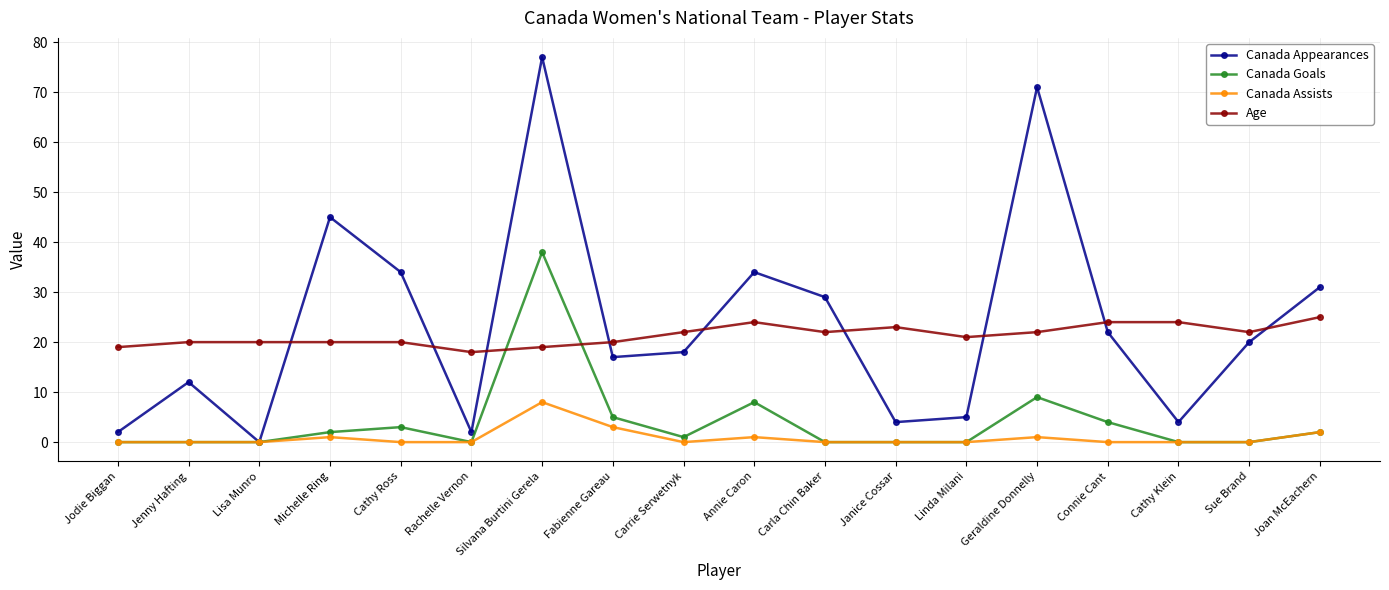

Reading left to right, extract all data points from this chart.

Canada Appearances: Jodie Biggan=2	Jenny Hafting=12	Lisa Munro=0	Michelle Ring=45	Cathy Ross=34	Rachelle Vernon=2	Silvana Burtini Gerela=77	Fabienne Gareau=17	Carrie Serwetnyk=18	Annie Caron=34	Carla Chin Baker=29	Janice Cossar=4	Linda Milani=5	Geraldine Donnelly=71	Connie Cant=22	Cathy Klein=4	Sue Brand=20	Joan McEachern=31
Canada Goals: Jodie Biggan=0	Jenny Hafting=0	Lisa Munro=0	Michelle Ring=2	Cathy Ross=3	Rachelle Vernon=0	Silvana Burtini Gerela=38	Fabienne Gareau=5	Carrie Serwetnyk=1	Annie Caron=8	Carla Chin Baker=0	Janice Cossar=0	Linda Milani=0	Geraldine Donnelly=9	Connie Cant=4	Cathy Klein=0	Sue Brand=0	Joan McEachern=2
Canada Assists: Jodie Biggan=0	Jenny Hafting=0	Lisa Munro=0	Michelle Ring=1	Cathy Ross=0	Rachelle Vernon=0	Silvana Burtini Gerela=8	Fabienne Gareau=3	Carrie Serwetnyk=0	Annie Caron=1	Carla Chin Baker=0	Janice Cossar=0	Linda Milani=0	Geraldine Donnelly=1	Connie Cant=0	Cathy Klein=0	Sue Brand=0	Joan McEachern=2
Age: Jodie Biggan=19	Jenny Hafting=20	Lisa Munro=20	Michelle Ring=20	Cathy Ross=20	Rachelle Vernon=18	Silvana Burtini Gerela=19	Fabienne Gareau=20	Carrie Serwetnyk=22	Annie Caron=24	Carla Chin Baker=22	Janice Cossar=23	Linda Milani=21	Geraldine Donnelly=22	Connie Cant=24	Cathy Klein=24	Sue Brand=22	Joan McEachern=25